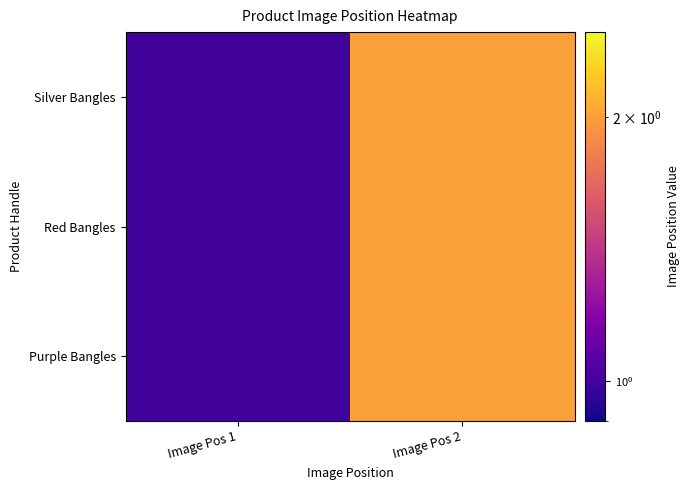

Which series has the widest spread of values?

Silver Bangles